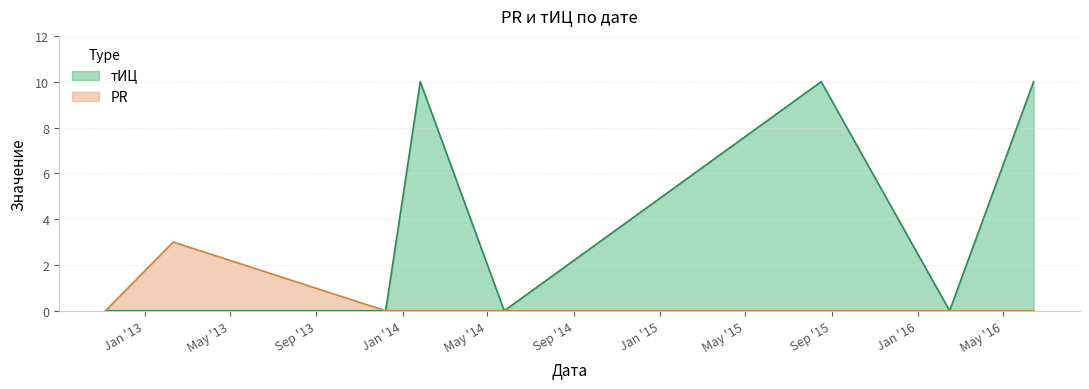

At which label does PR reach its minimum?

2012-11-06